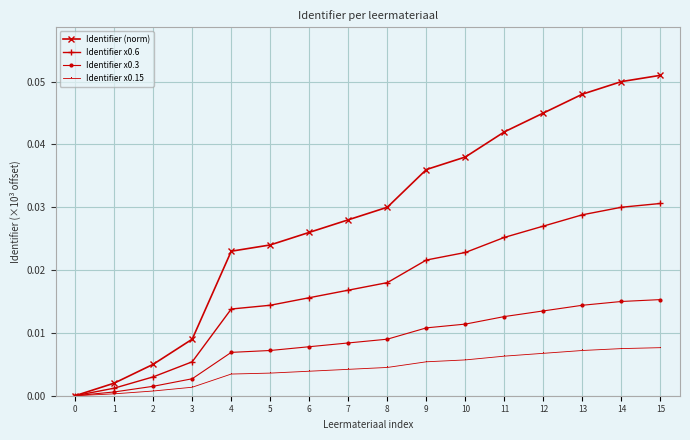

Rank the series by their maximum value, from lowest to highest.

Identifier x0.15, Identifier x0.3, Identifier x0.6, Identifier (norm)